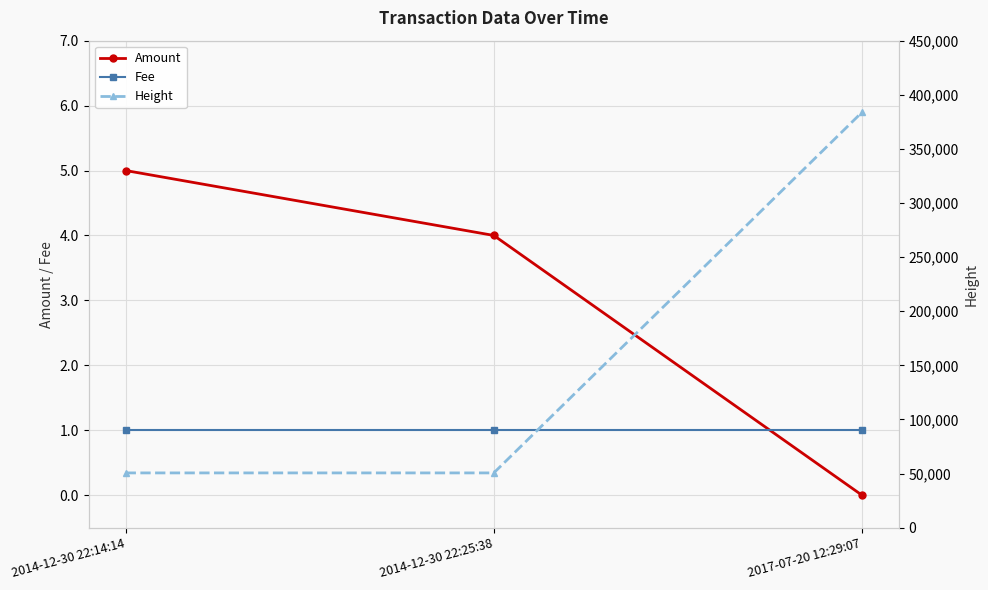

List the labels in order of Fee value, smallest first.

2014-12-30 22:14:14, 2014-12-30 22:25:38, 2017-07-20 12:29:07